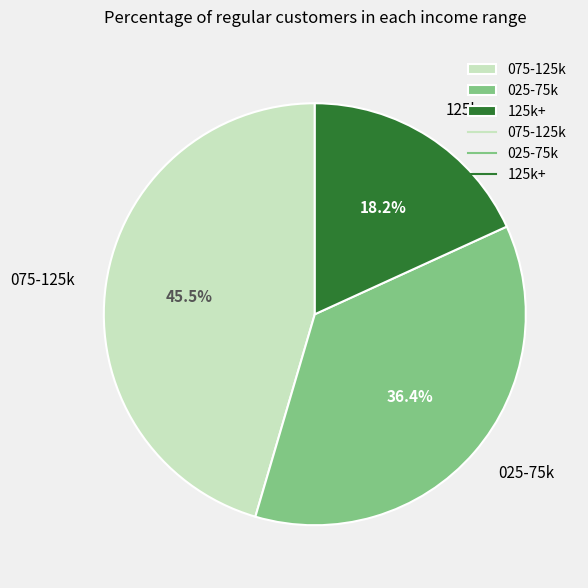

How many slices are in this pie chart?

3